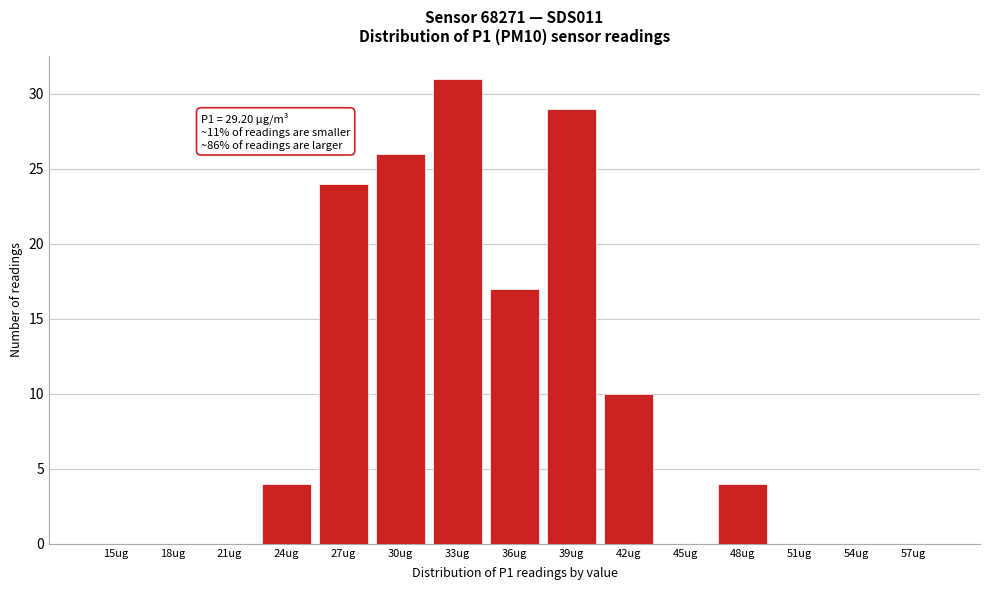

Reading right to left, list all the values displayed in this chart.

57ug=0	54ug=0	51ug=0	48ug=4	45ug=0	42ug=10	39ug=29	36ug=17	33ug=31	30ug=26	27ug=24	24ug=4	21ug=0	18ug=0	15ug=0